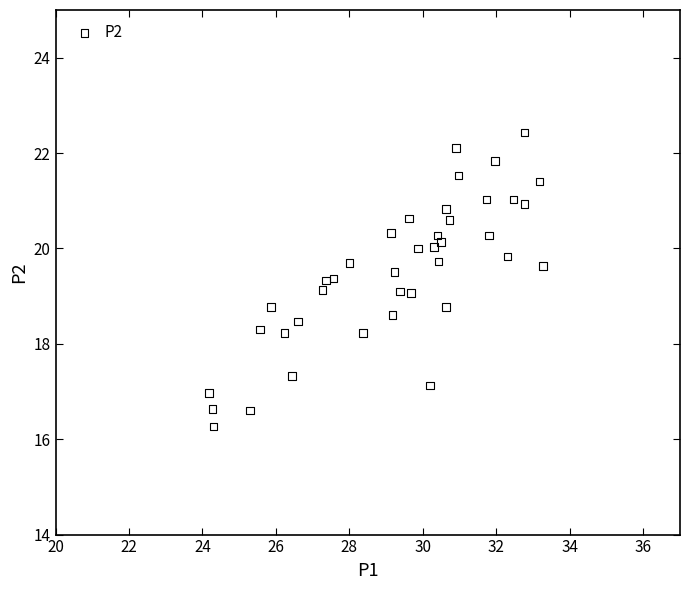

What is the range of X values (max minus min)?

9.1